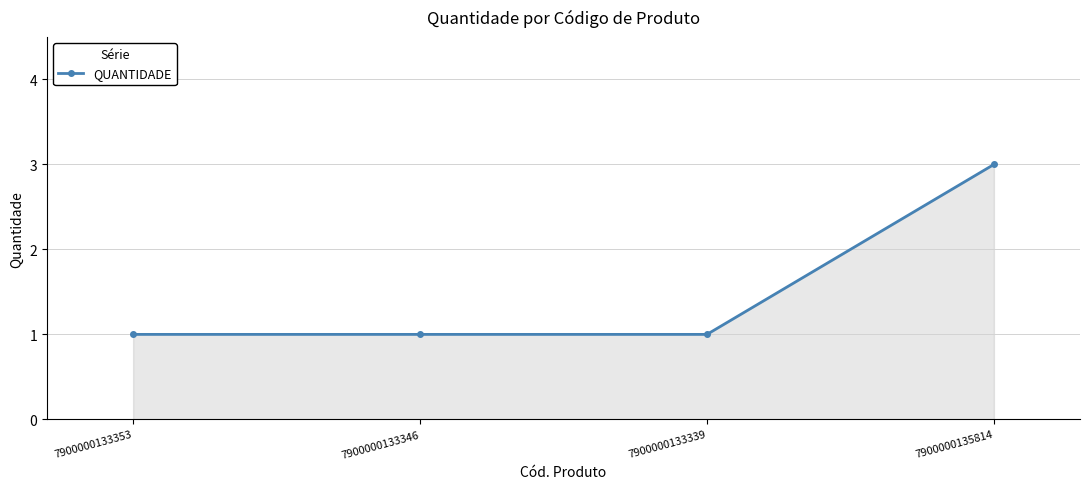

Count the number of categories in the chart.

4